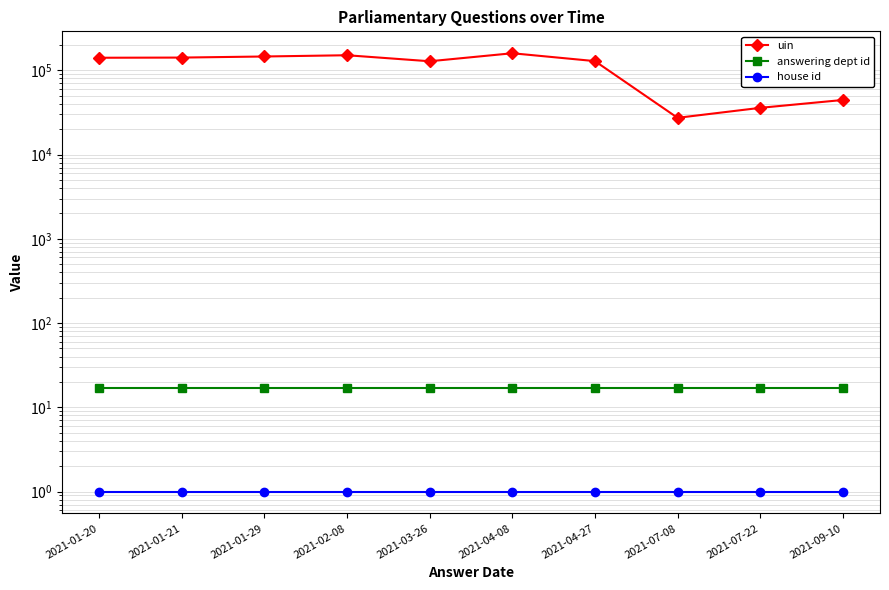

At which label does answering dept id reach its minimum?

2021-01-20